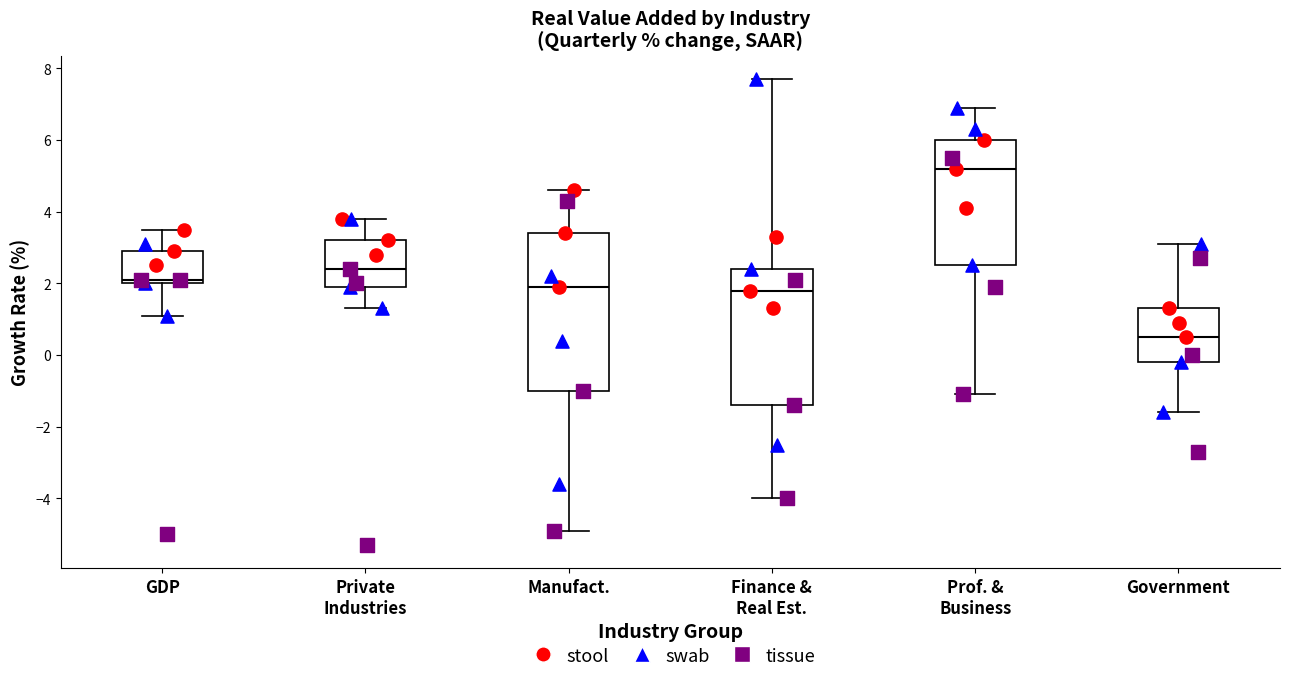

Where is the upper edge of the box for Manufact. on the y-axis? The values are not printed on the chart, so give them approximately, as read against the axis.

3.4